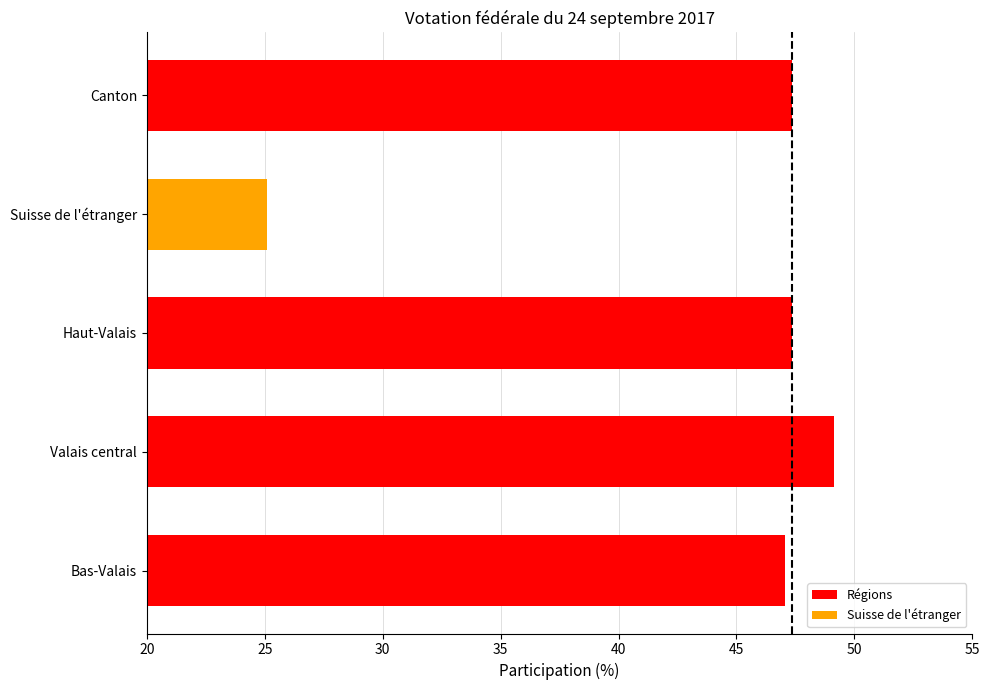

What is the difference between the maximum and minimum values?

24.1